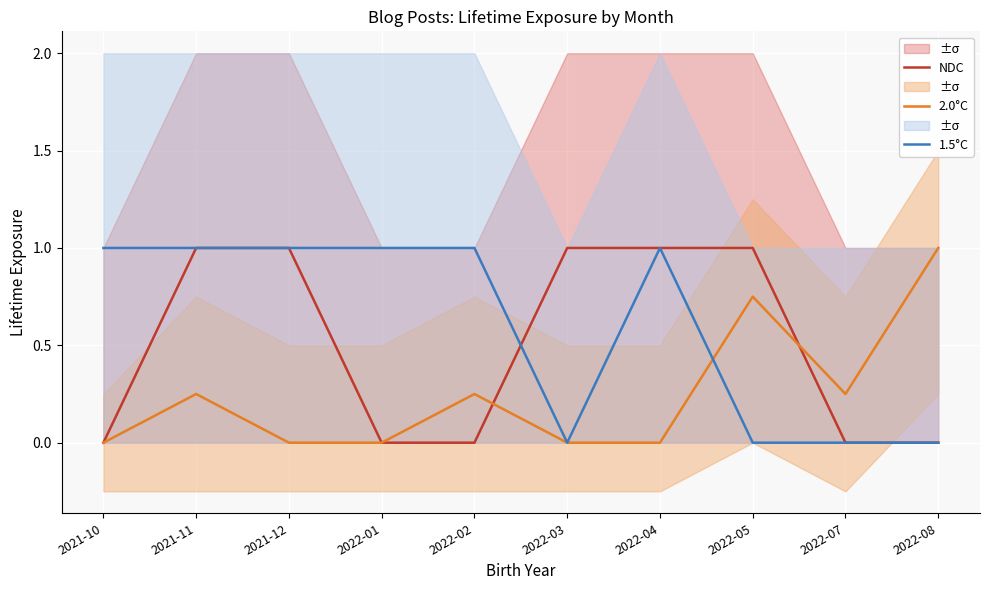

Reading right to left, what are all the values shown in this chart?

NDC: 0.0	0.0	1.0	1.0	1.0	0.0	0.0	1.0	1.0	0.0
2.0°C: 1.0	0.2	0.8	0.0	0.0	0.2	0.0	0.0	0.2	0.0
1.5°C: 0.0	0.0	0.0	1.0	0.0	1.0	1.0	1.0	1.0	1.0